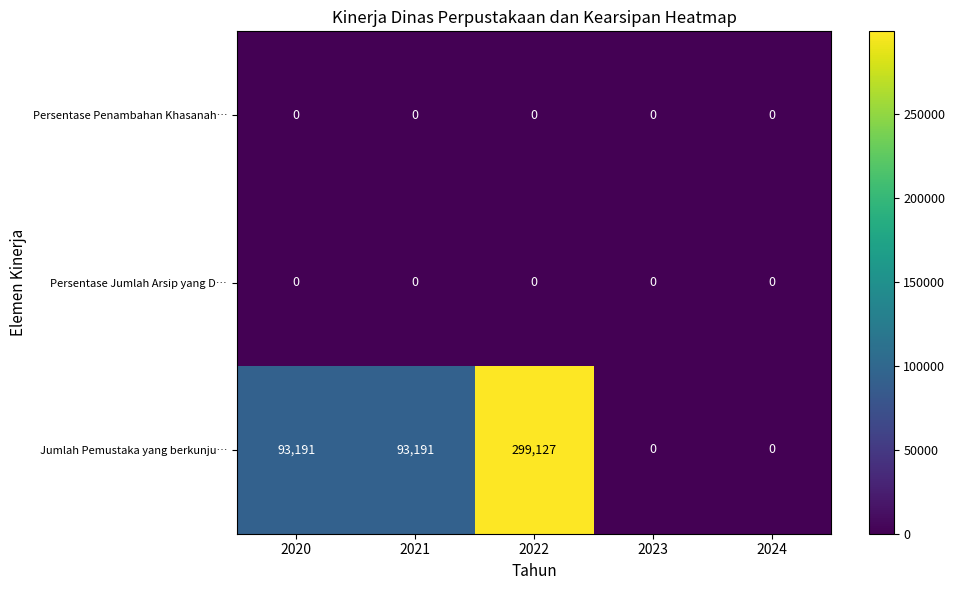

What is the maximum value for Jumlah Pemustaka yang berkunju…?

299127